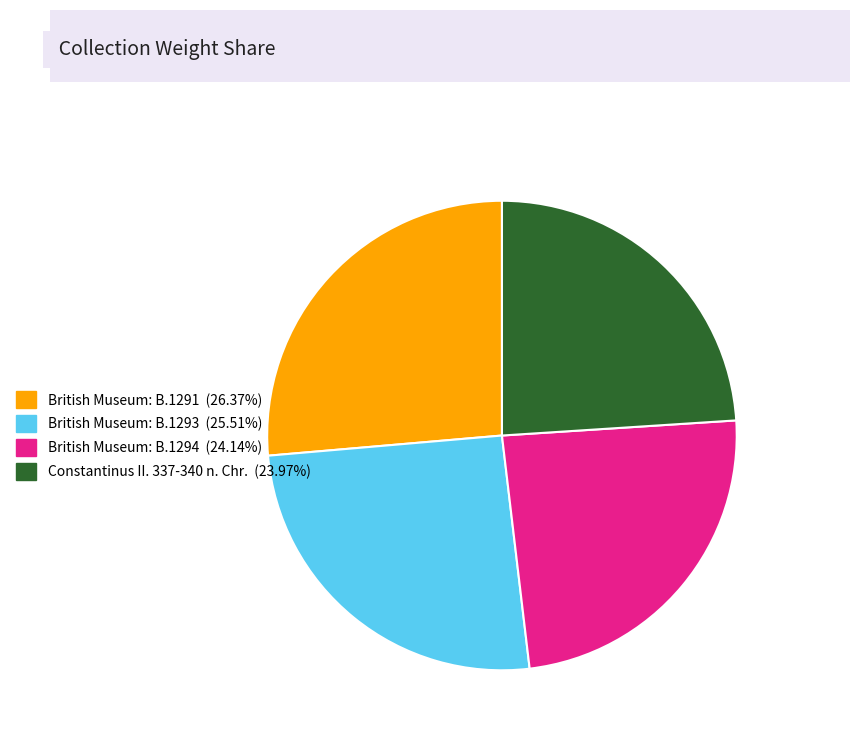

Between British Museum: B.1294 and British Museum: B.1293, which is larger?

British Museum: B.1293